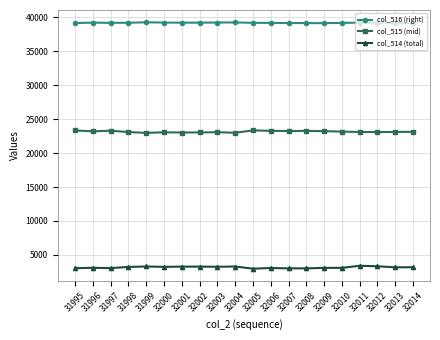

True or false: col_515 (mid) has more than 2 interior local peaks.

True